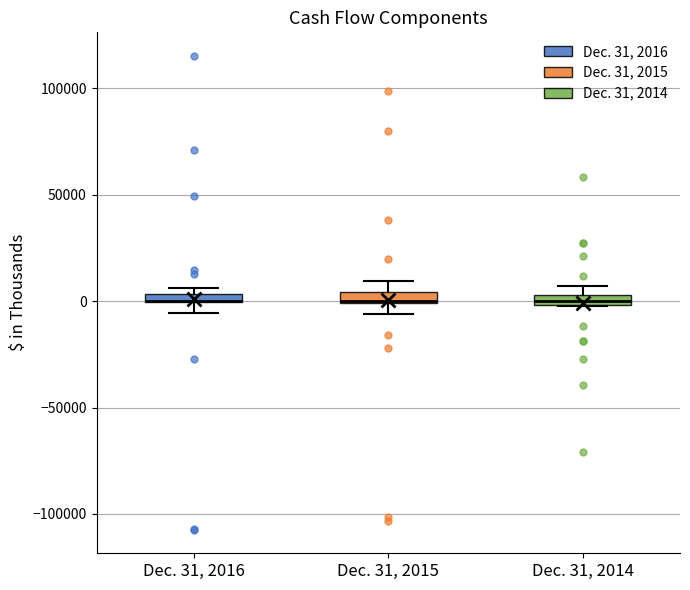

Where is the upper edge of the box for Dec. 31, 2016 on the y-axis? The values are not printed on the chart, so give them approximately, as read against the axis.

5000